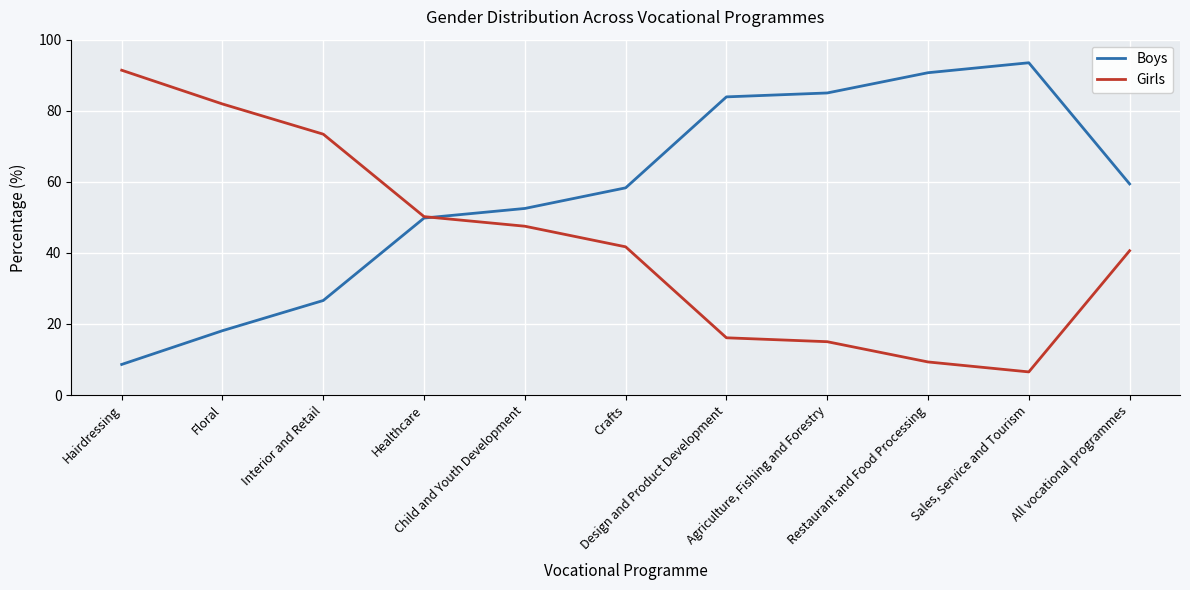

How many series are shown in this chart?

2